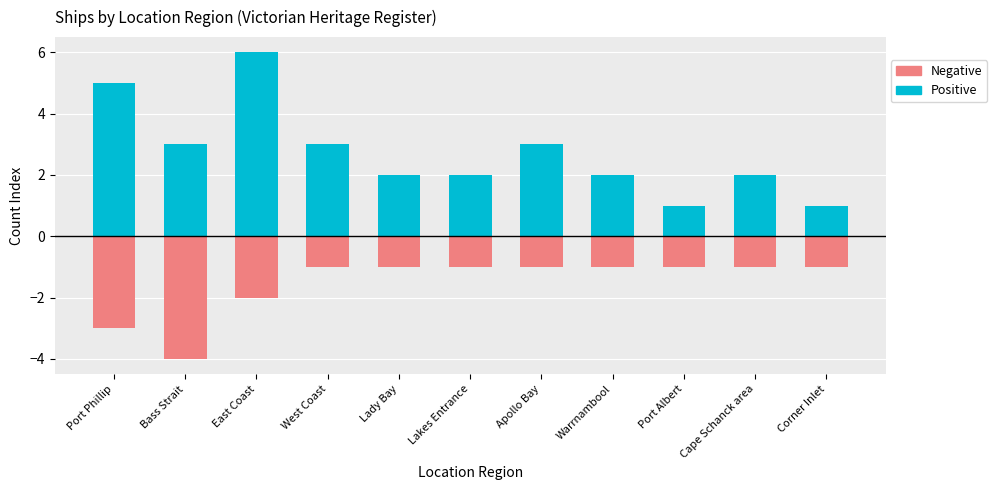

At which label is Positive closest to 3?

Bass Strait